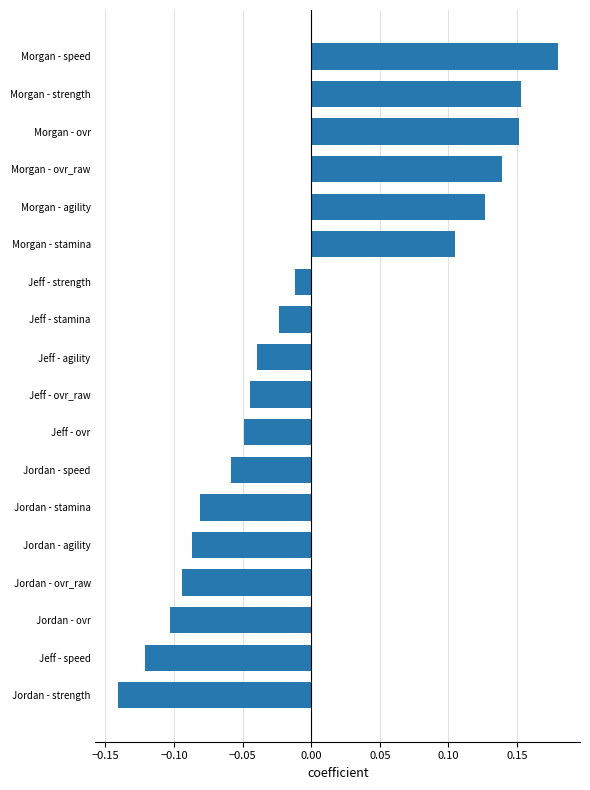

What is the change in value from Jordan - ovr to Jeff - stamina?

+0.1